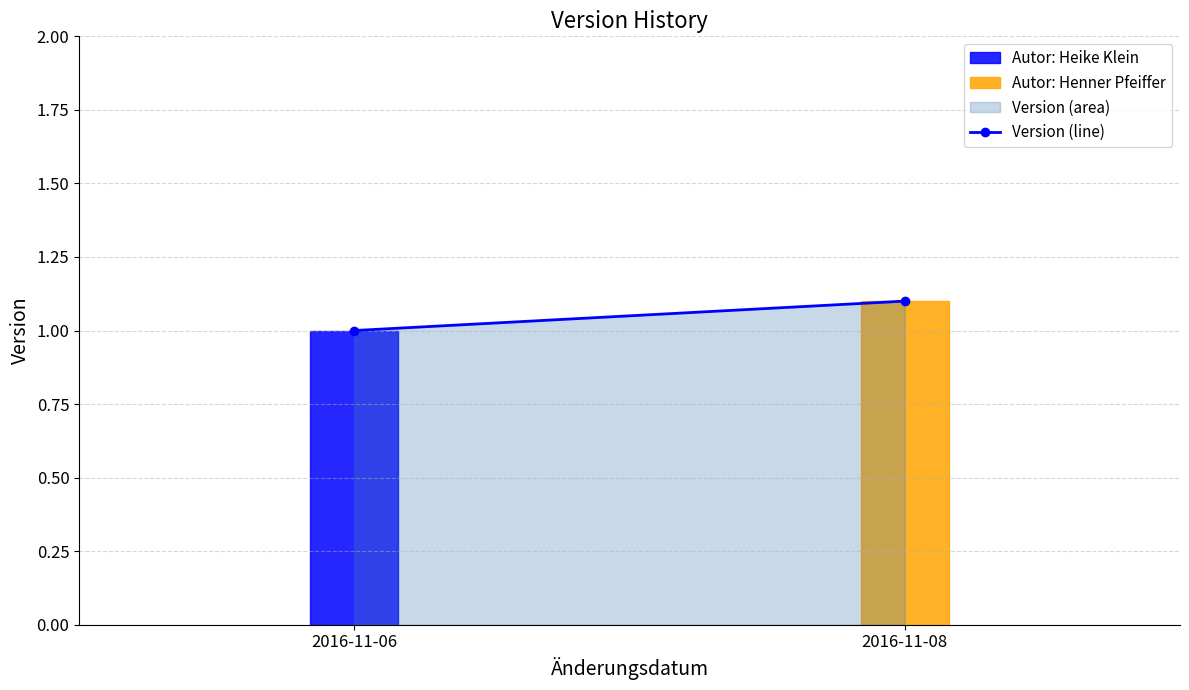

What is the average value?

1.1